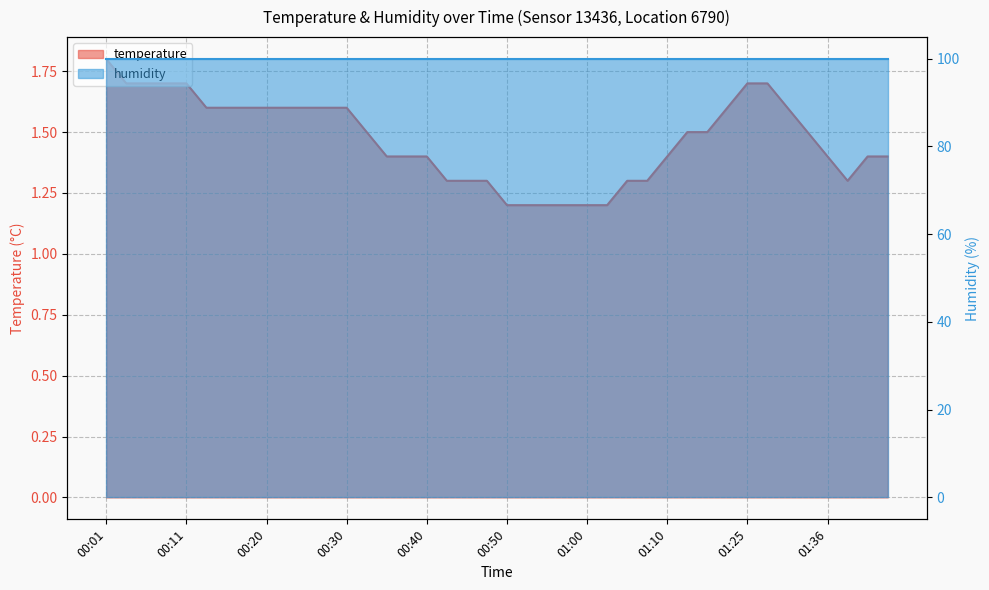

How many values are between 1 and 2?

40